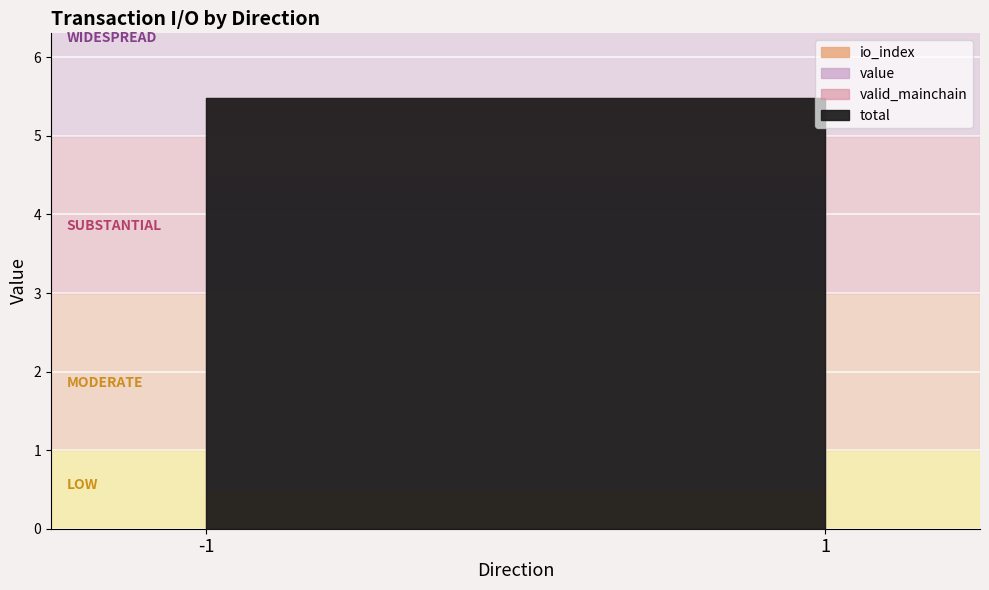

At which category is the sum across all series the highest?

-1